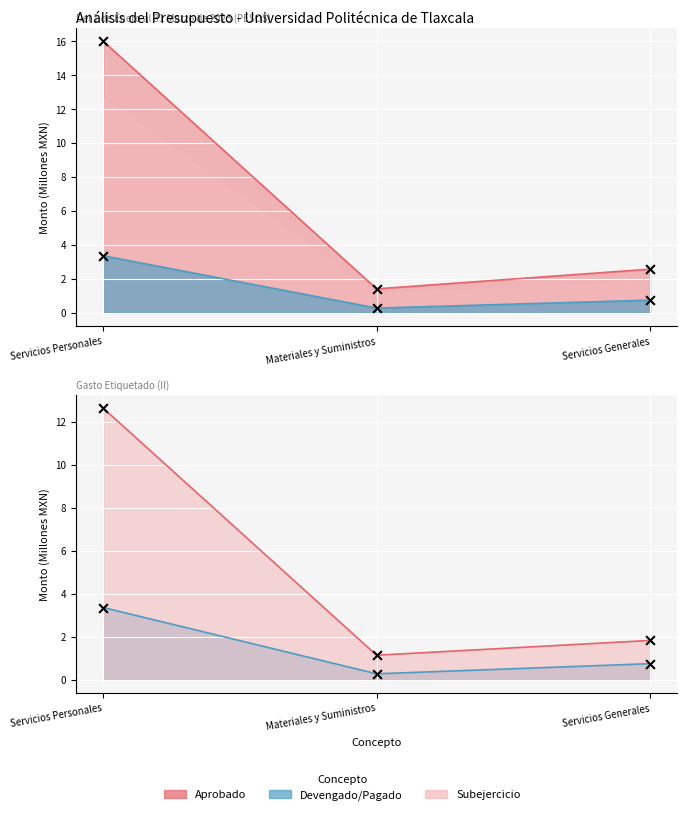

Is the value of Subejercicio at Servicios Personales greater than the value of Pagado at Servicios Personales?

Yes